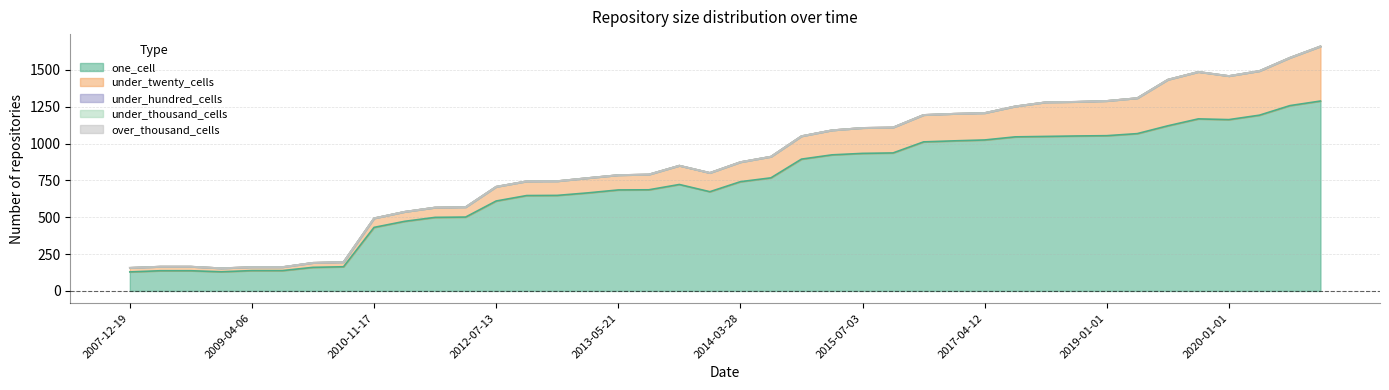

At how many categories does at least one series exceed 824?

18